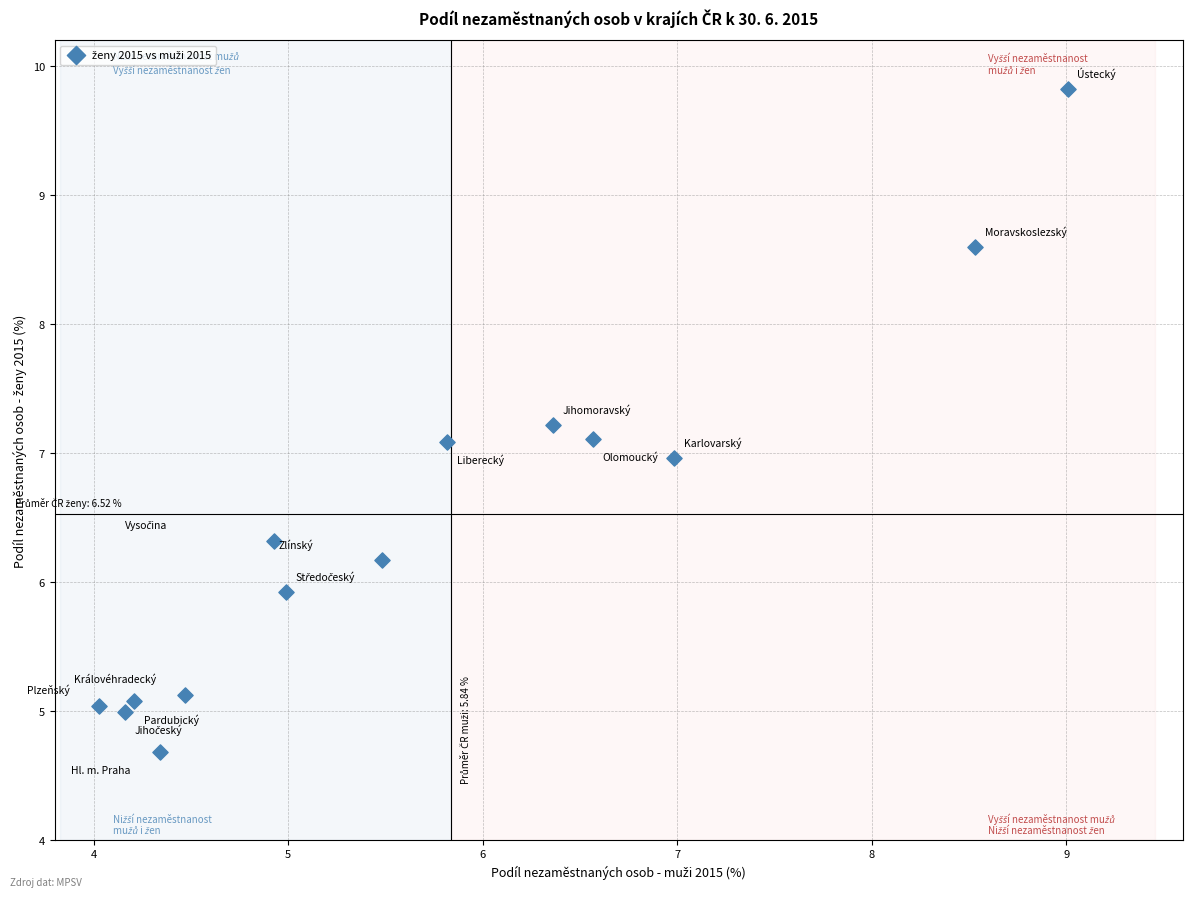

What is the range of Y values (max minus min)?

5.1